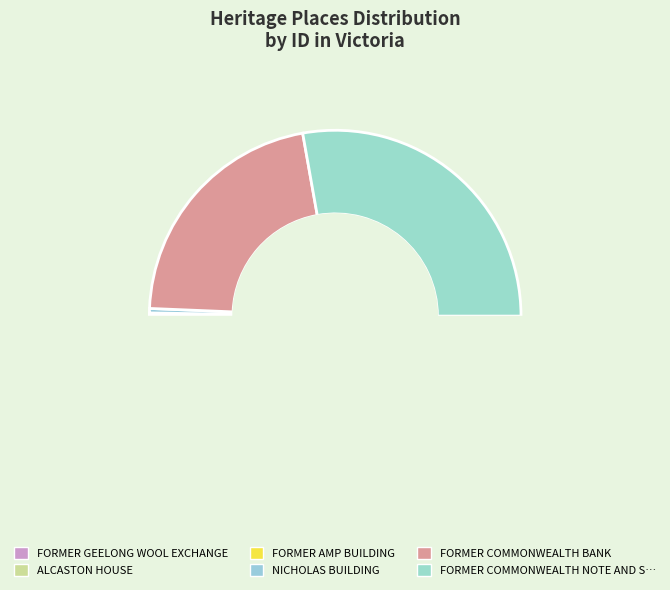

Which slice is the smallest?

FORMER GEELONG WOOL EXCHANGE